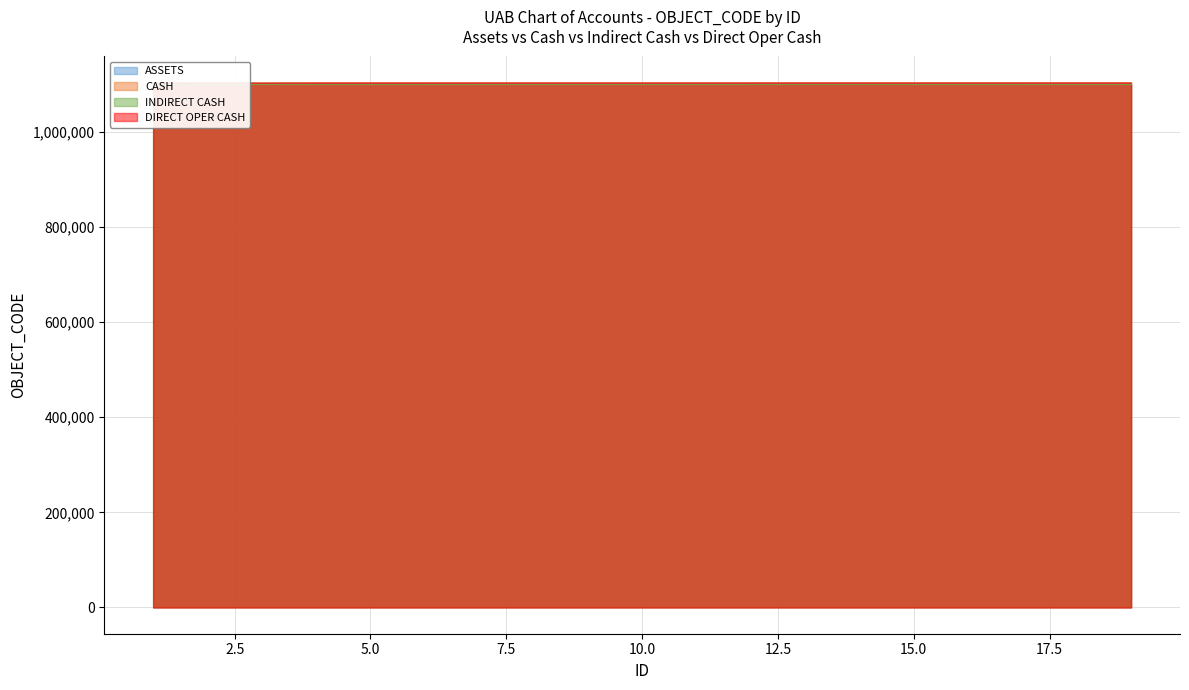

What is the sum of all DIRECT OPER CASH values?

20938752